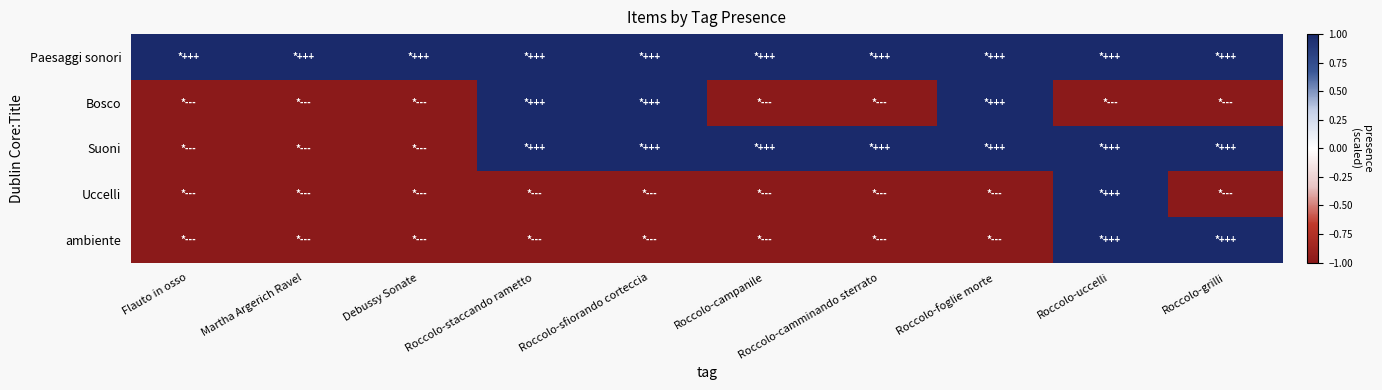

What is the difference between the highest and lowest values at Roccolo-foglie morte?

2